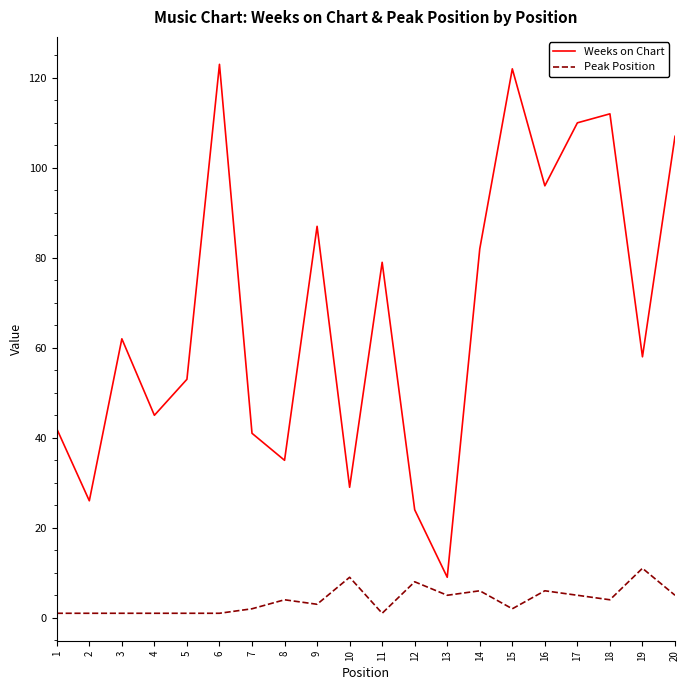

Between 15 and 16, which series saw the biggest shift?

Weeks on Chart